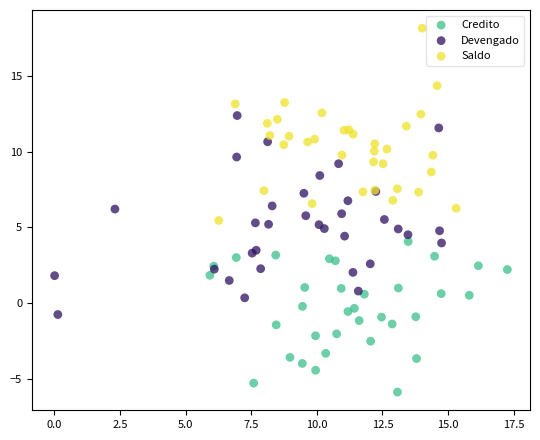

Which series contains the lowest Y value?

Credito